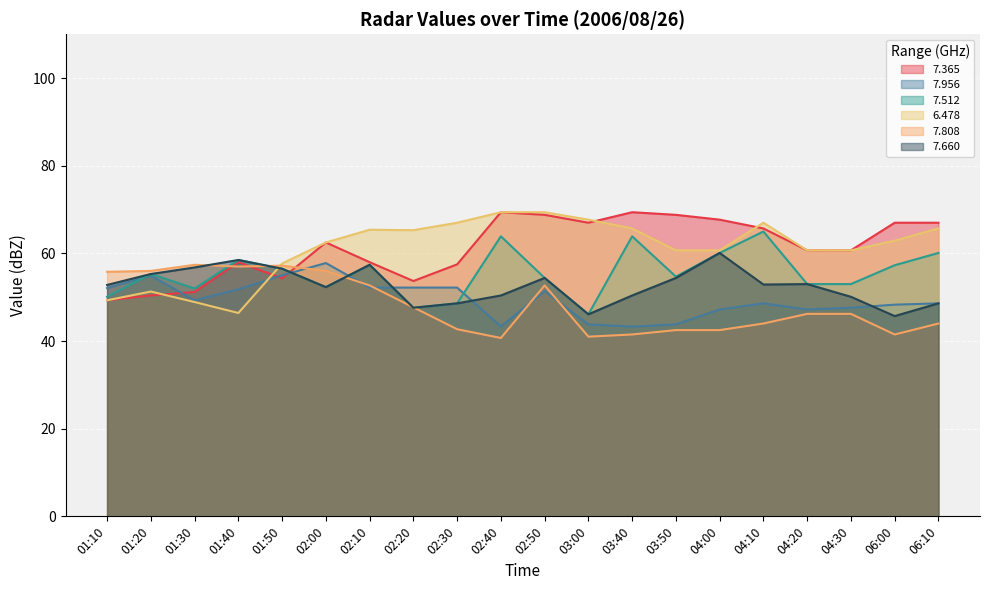

What is the smallest value displayed?

40.7